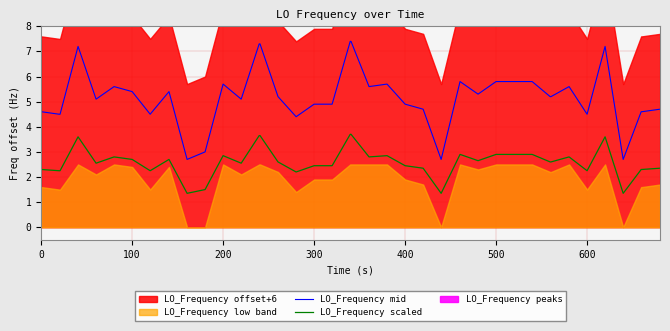

What is the maximum value for LO_Frequency scaled?

3.7